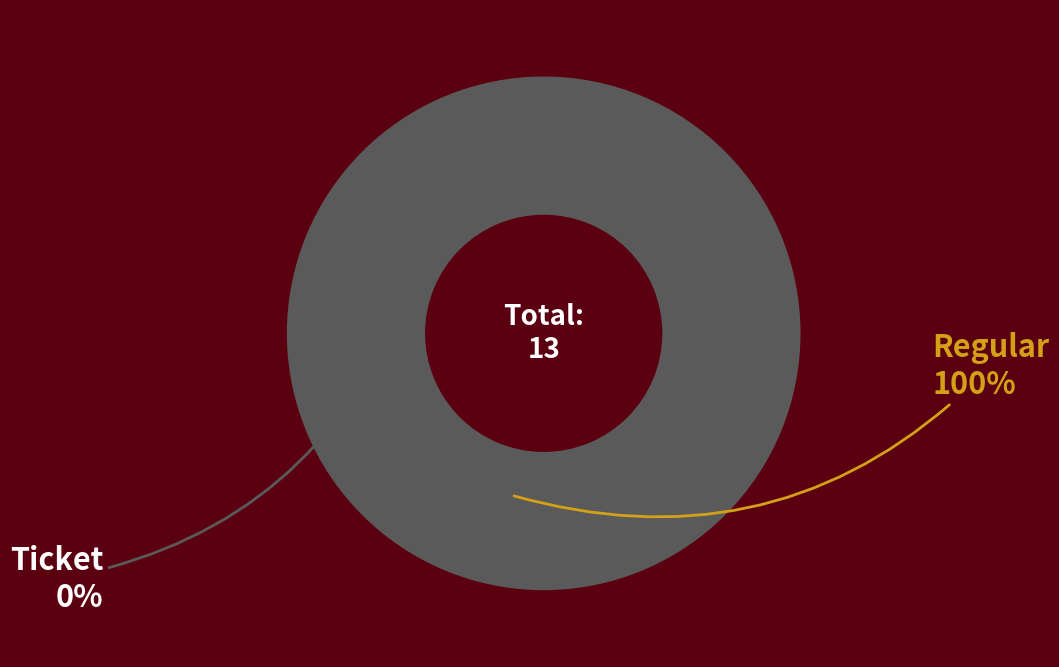

What is the largest slice in the pie chart?

Regular